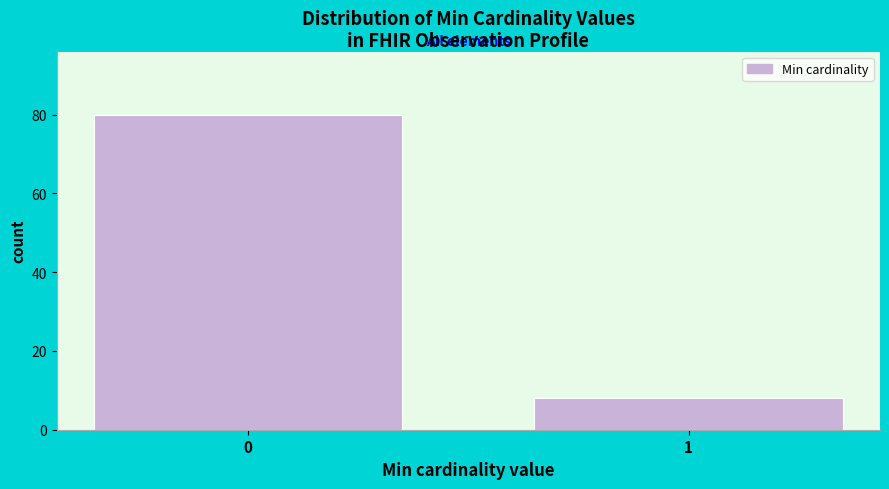

Reading left to right, transcribe all the data shown in this chart.

0=80	1=8